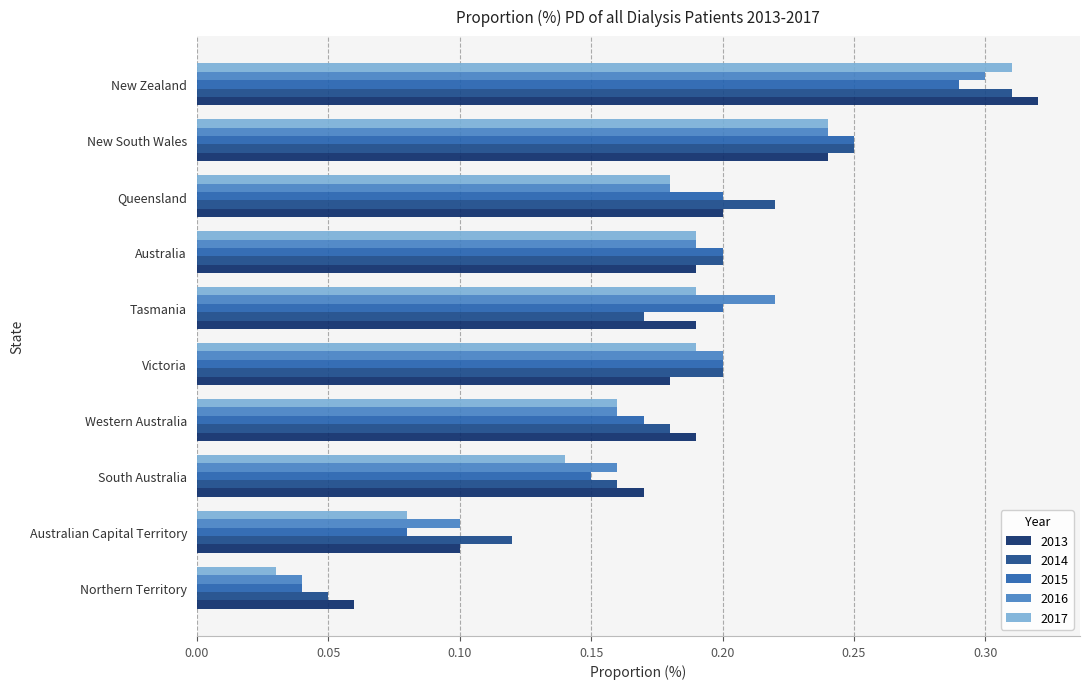

What is the total value across all series at Tasmania?

1.0